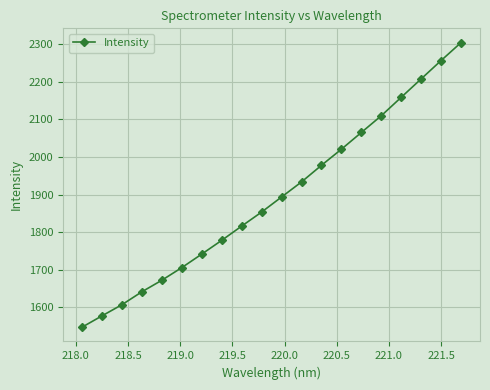

What is the smallest value displayed?

1547.0